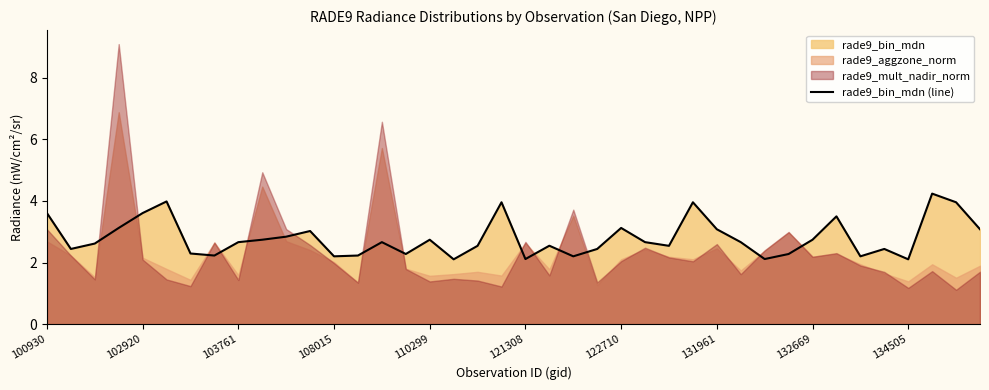

Reading right to left, what are all the values shown in this chart?

3.1	4.0	4.2	2.1	2.4	2.2	3.5	2.7	2.3	2.1	2.7	3.1	4.0	2.5	2.7	3.1	2.4	2.2	2.5	2.1	4.0	2.5	2.1	2.7	2.3	2.7	2.2	2.2	3.0	2.8	2.7	2.7	2.2	2.3	4.0	3.6	3.1	2.6	2.4	3.6